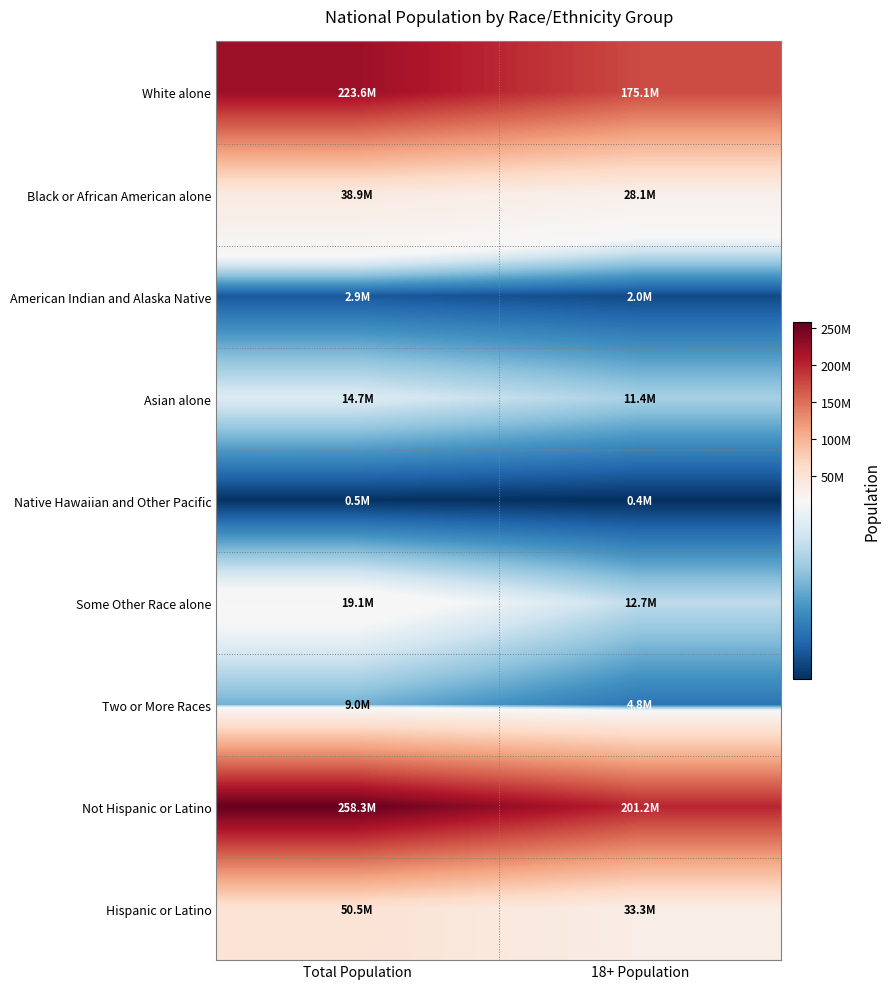

Which category has the lowest value across all series?

18+ Population